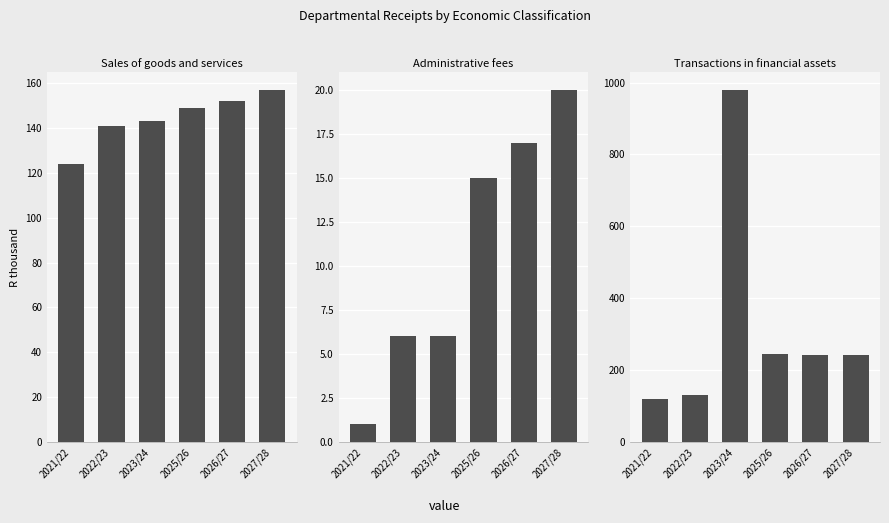

Reading left to right, extract all data points from this chart.

Sales of goods and services: 124	141	143	149	152	157
Administrative fees: 1	6	6	15	17	20
Transactions in financial assets: 120	132	979	245	243	241